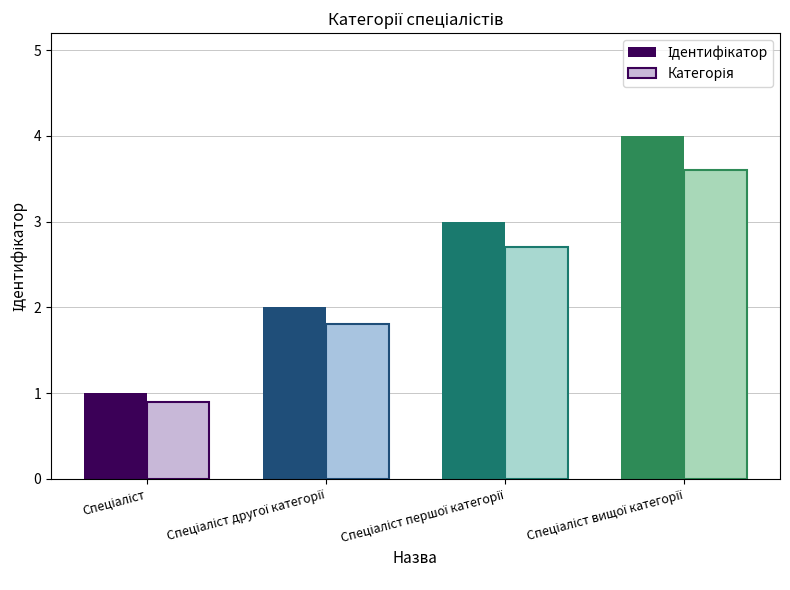

What is the greatest value displayed?

4.0